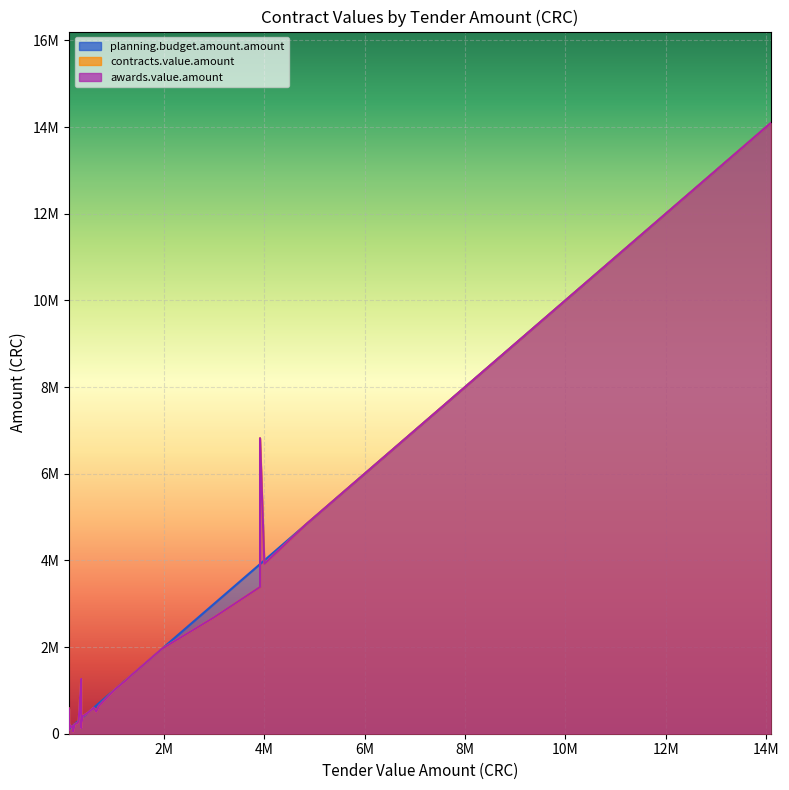

How many lines are shown in the chart?

3